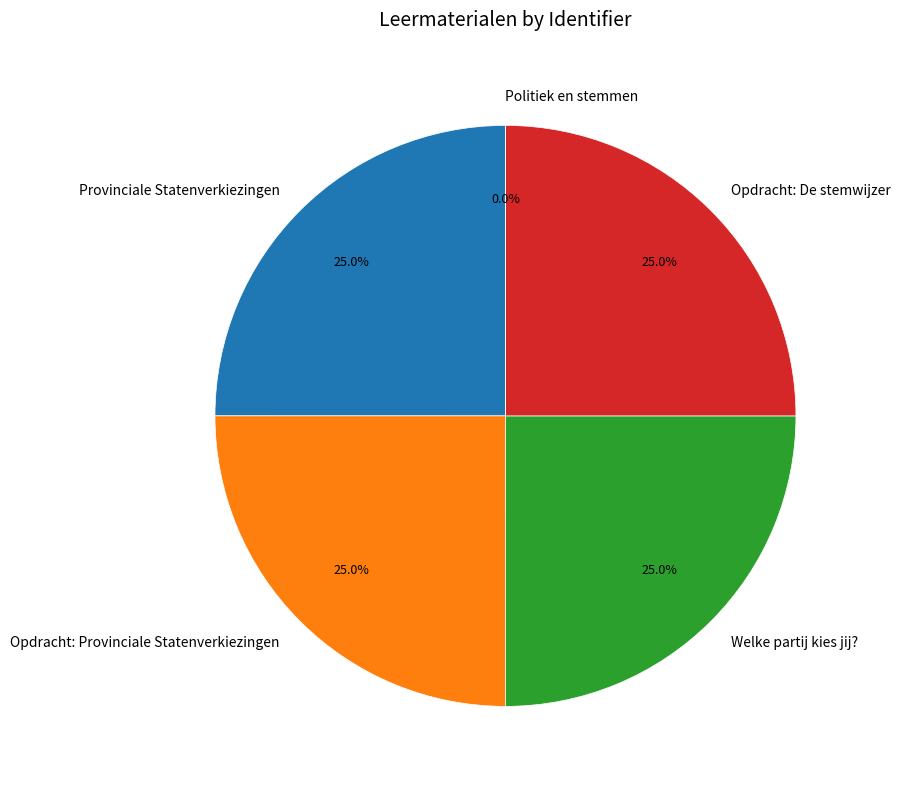

The Opdracht: Provinciale Statenverkiezingen slice represents 25% of the pie. True or false?

True